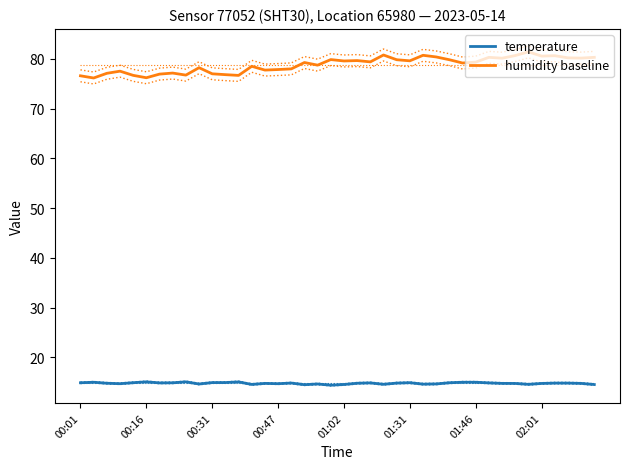

How many series are shown in this chart?

2